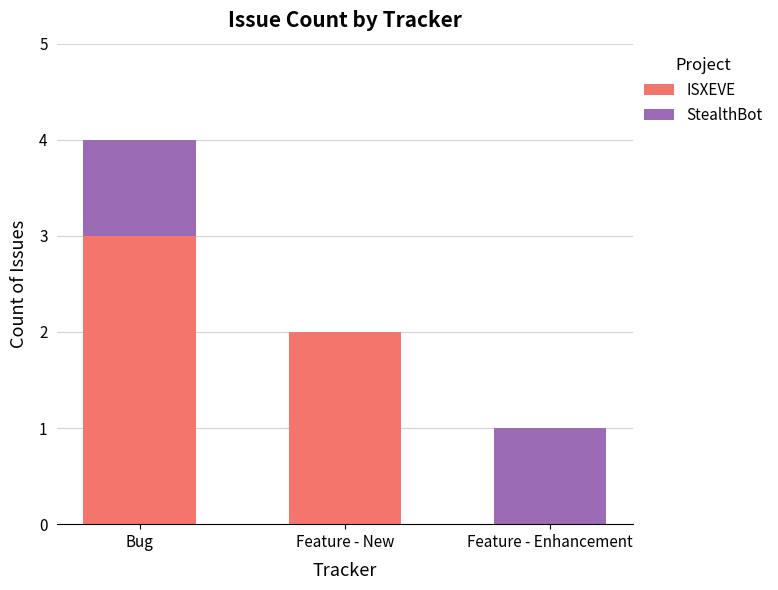

What is the approximate value of ISXEVE at Bug?

3